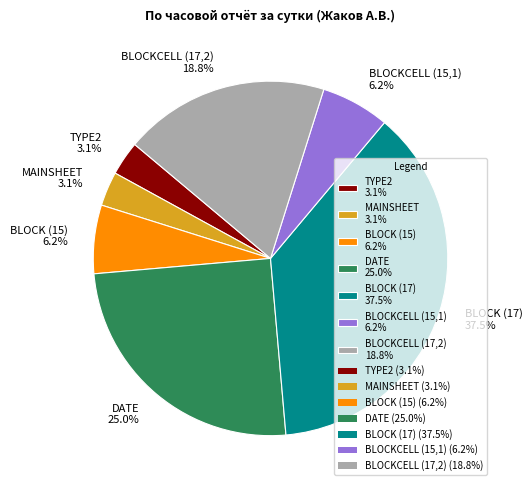

Count the number of slices in the pie.

7